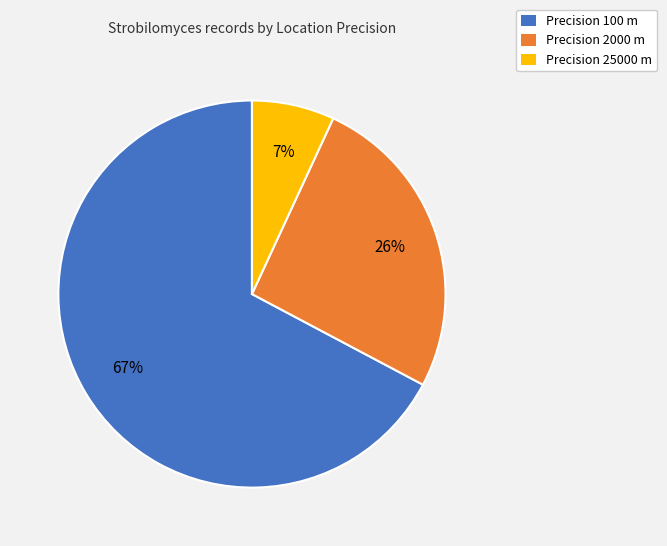

Is there any slice that represents more than half of the pie?

Yes